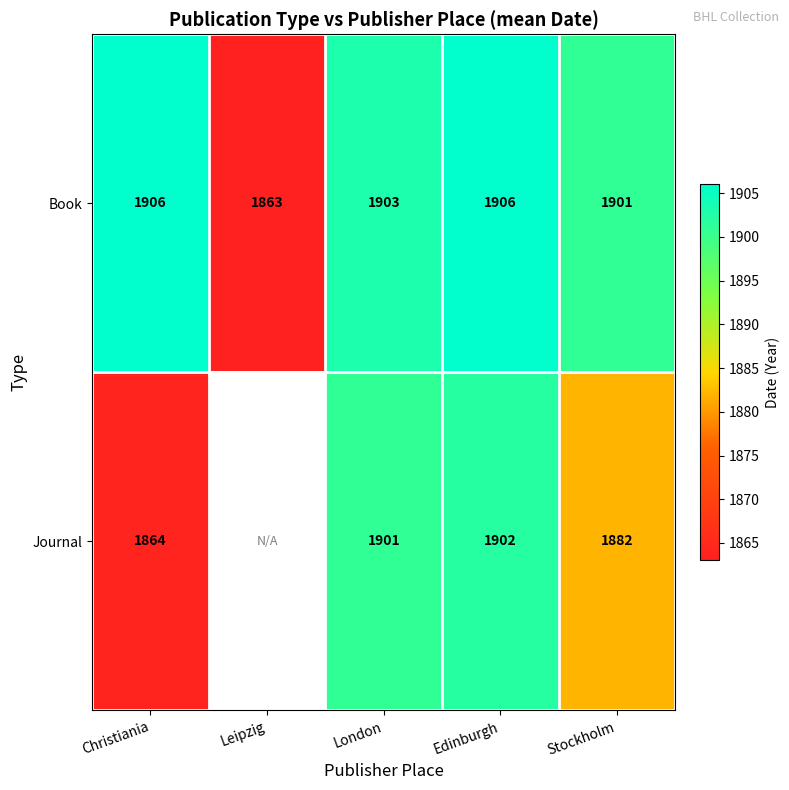

What is the maximum value shown in the chart?

1906.0